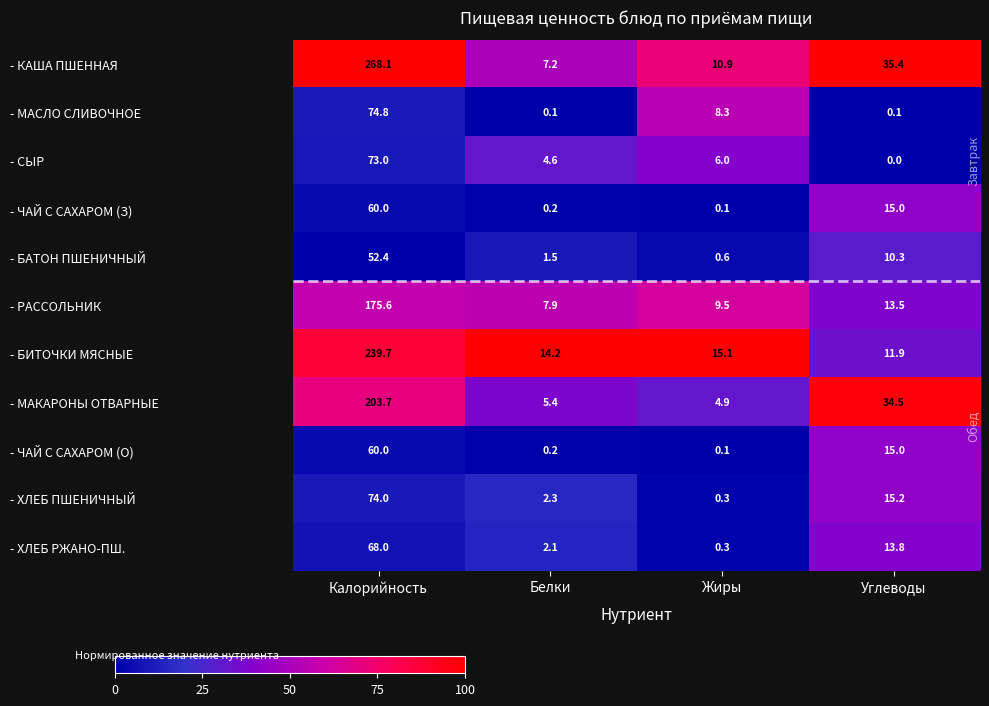

Which series changed the most between Калорийность and Белки?

- КАША ПШЕННАЯ